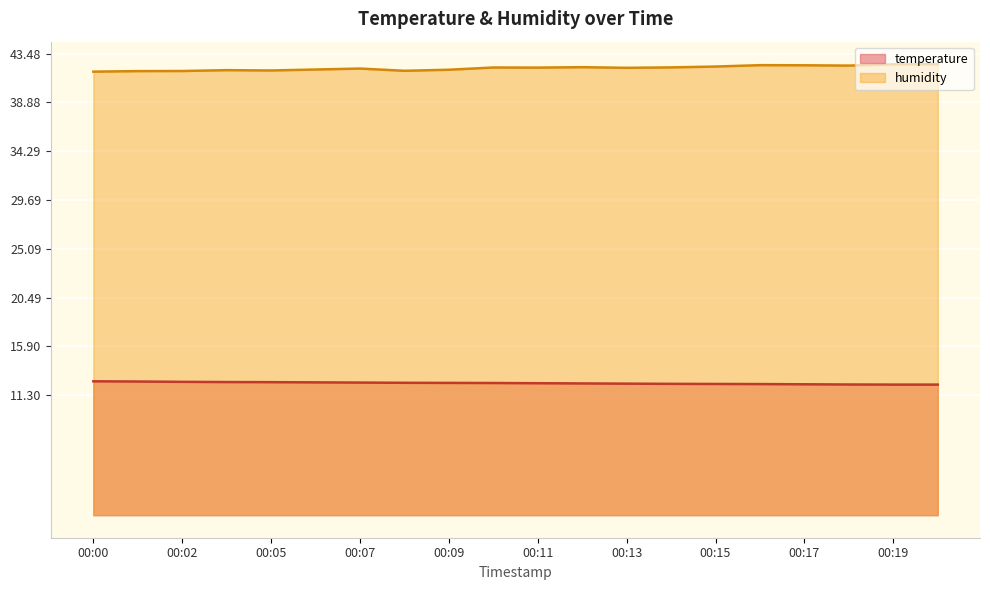

What is the average value of the temperature series?

12.4